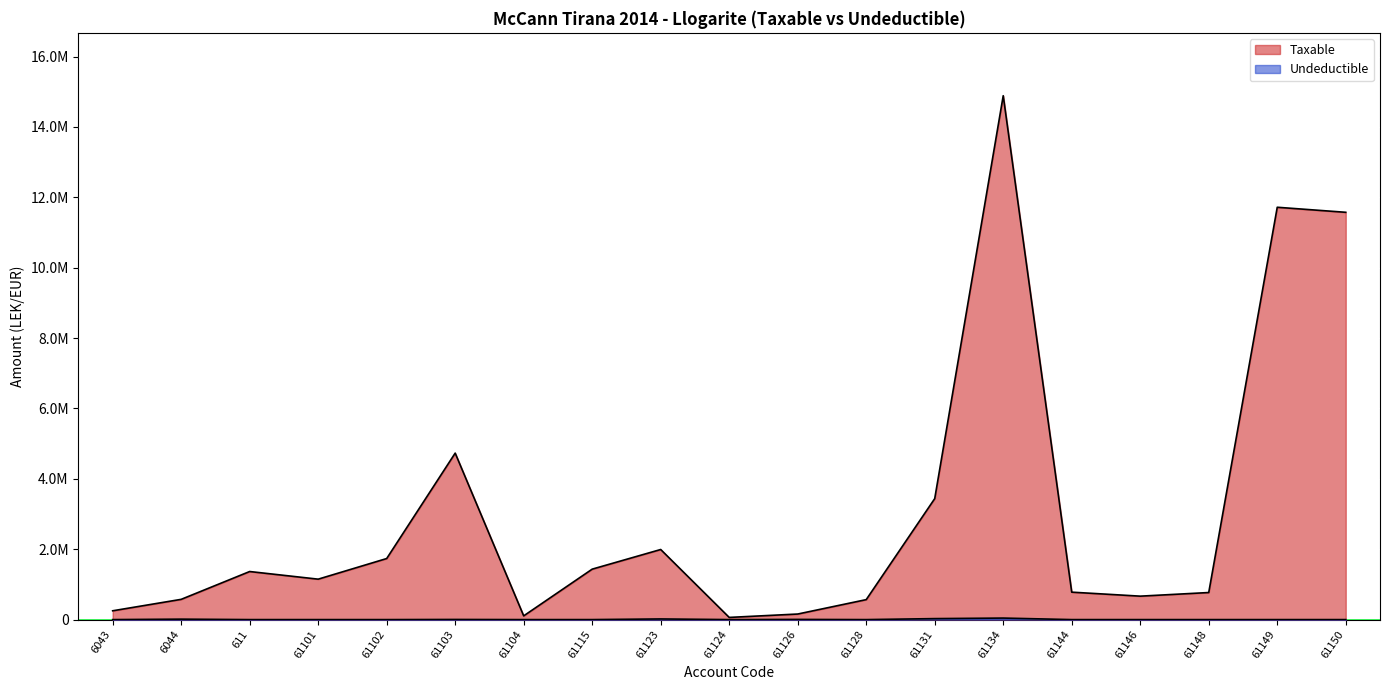

How many values in the Taxable series exceed 1149043?

10